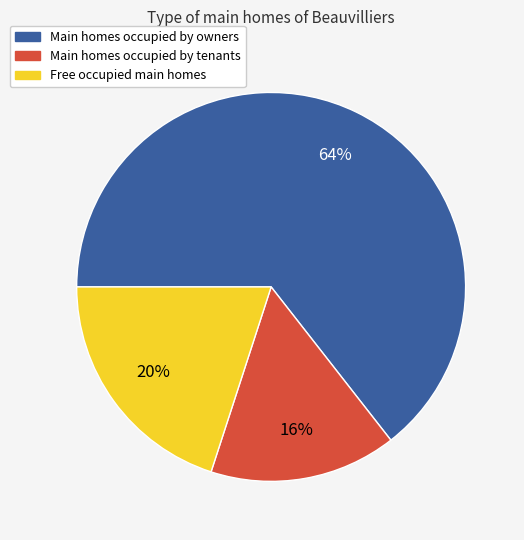

Rank the categories by value from highest to lowest.

Main homes occupied by owners, Free occupied main homes, Main homes occupied by tenants